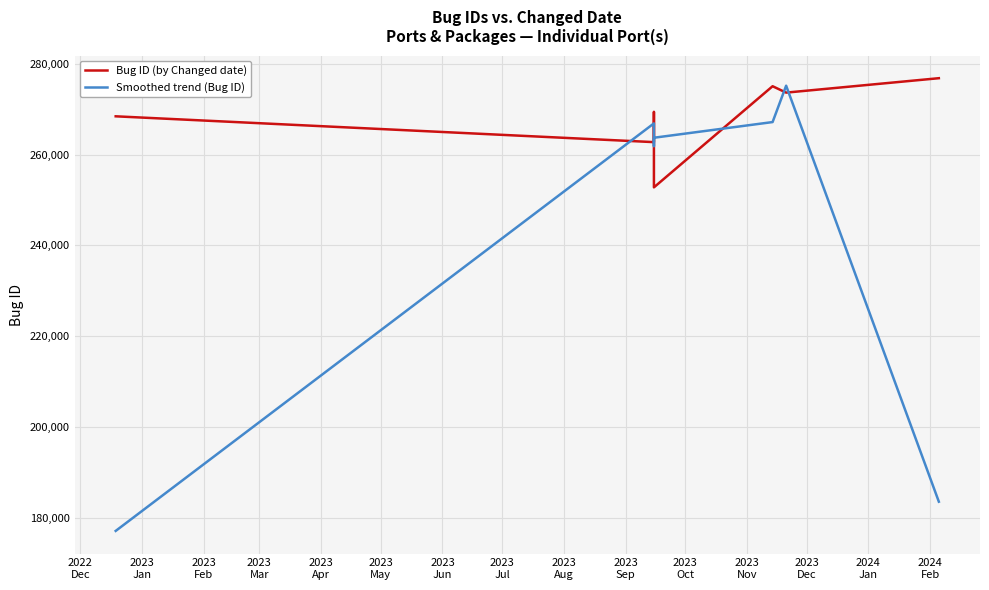

Which series has the largest total across all categories?

Bug ID (by Changed date)